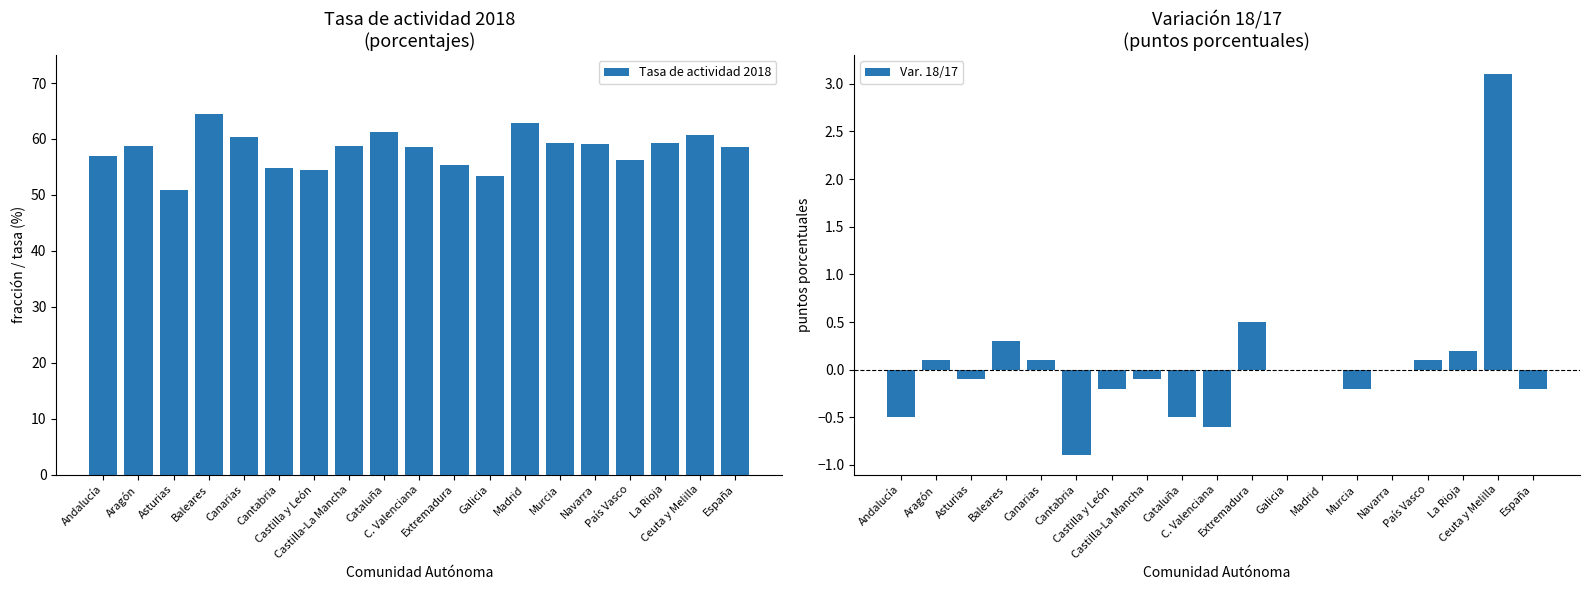

The Var. 18/17 series shows 0.0 at Navarra. True or false?

True